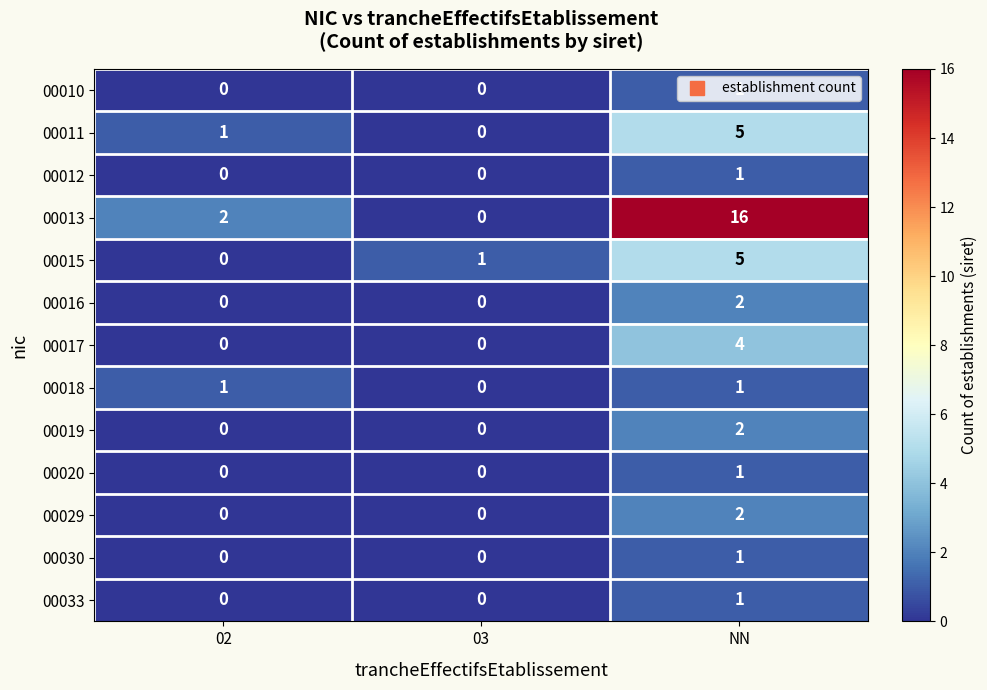

Count the 00033 values in the range 0 to 1.

3